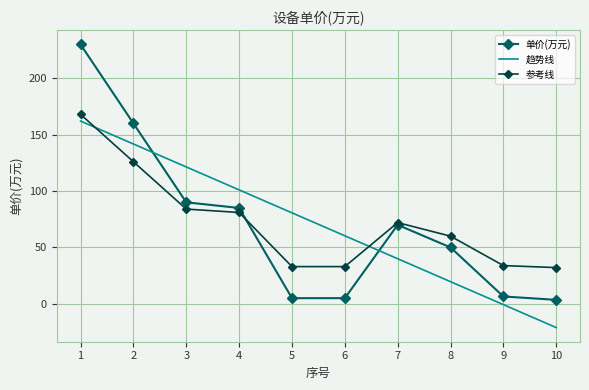

Approximately how many times larger is the value at 1 compared to 7?

3.3